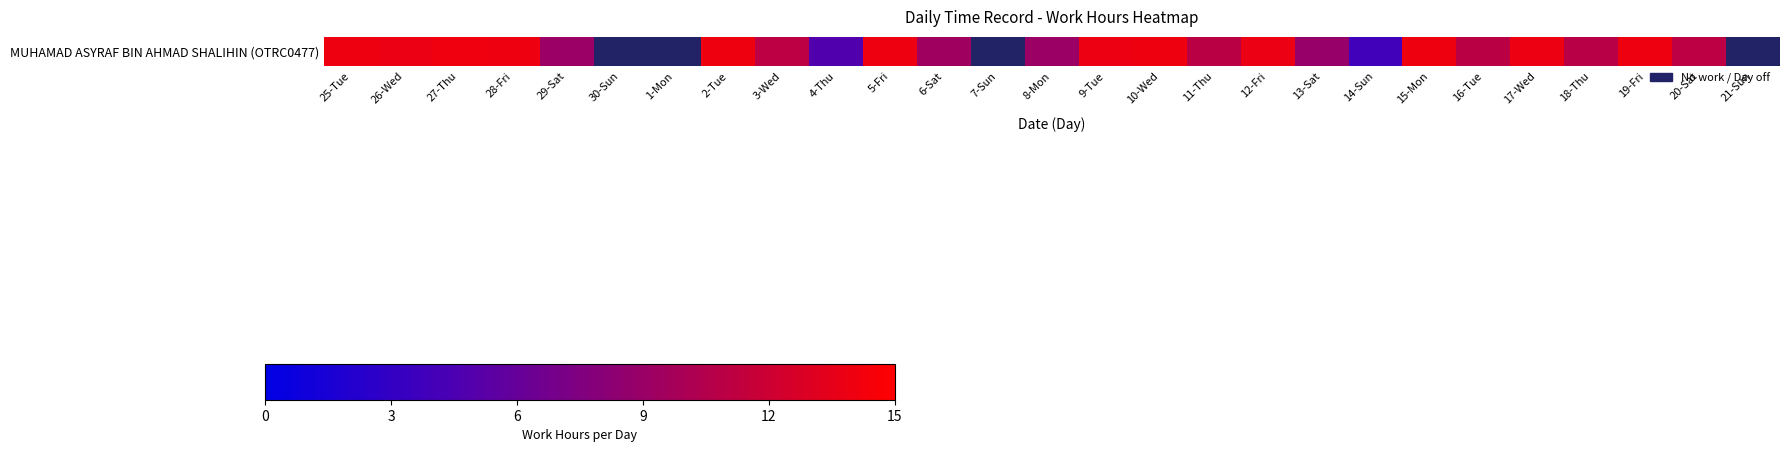

What is the change in value from 1-Mon to 4-Thu?

+4.8